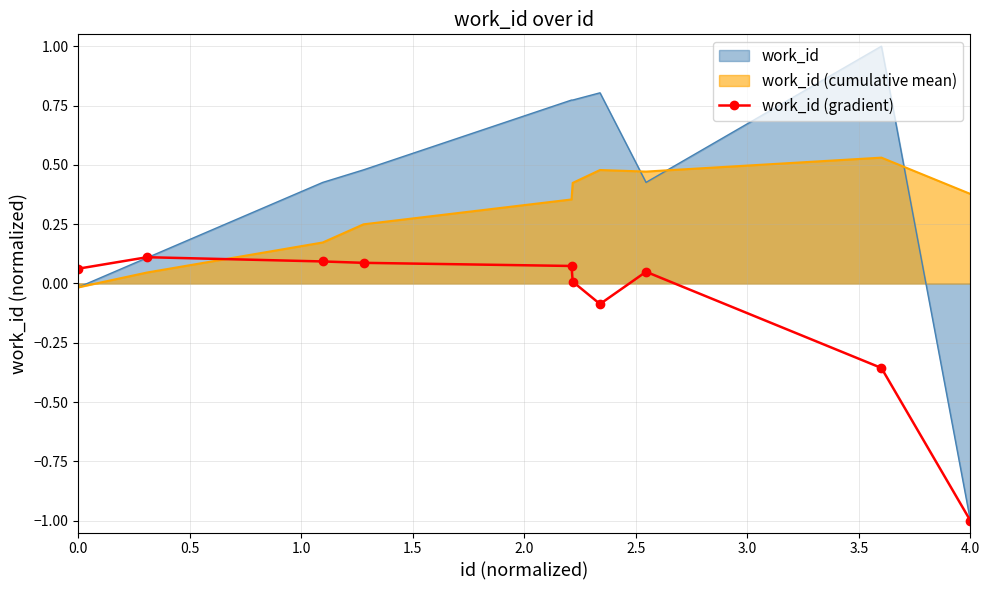

Rank the series by their maximum value, from lowest to highest.

work_id (gradient), work_id (cumulative mean), work_id